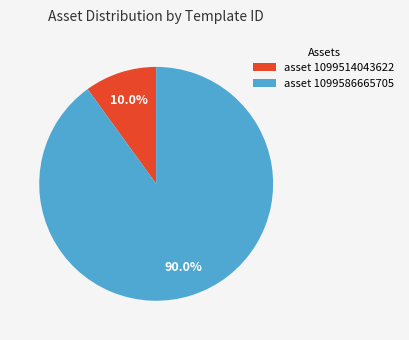

What is the smallest slice in the pie chart?

asset 1099514043622